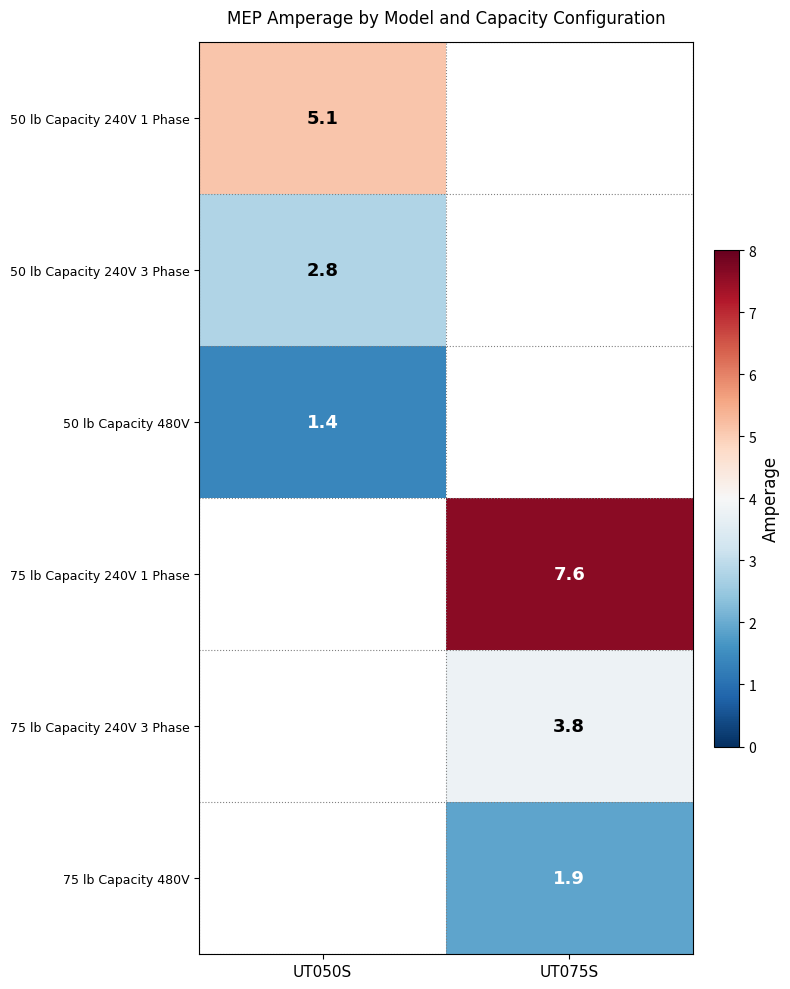

The value of 75 lb Capacity 480V at UT075S is 2.8. True or false?

False